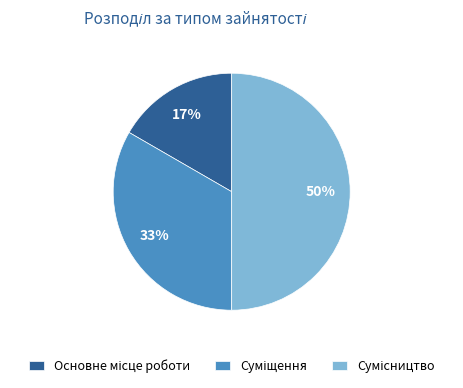

To the nearest percent, what is the difference between the largest and smallest slice percentages?

33%